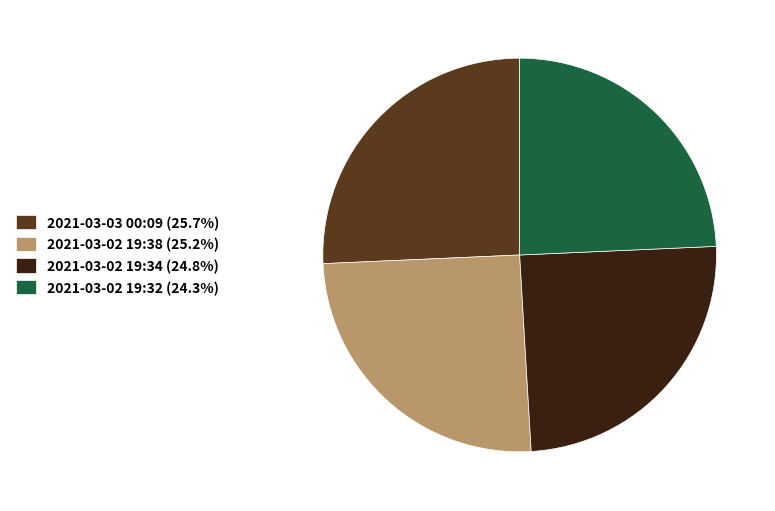

Is 2021-03-03 00:09 (25.7%) the majority of the pie?

No